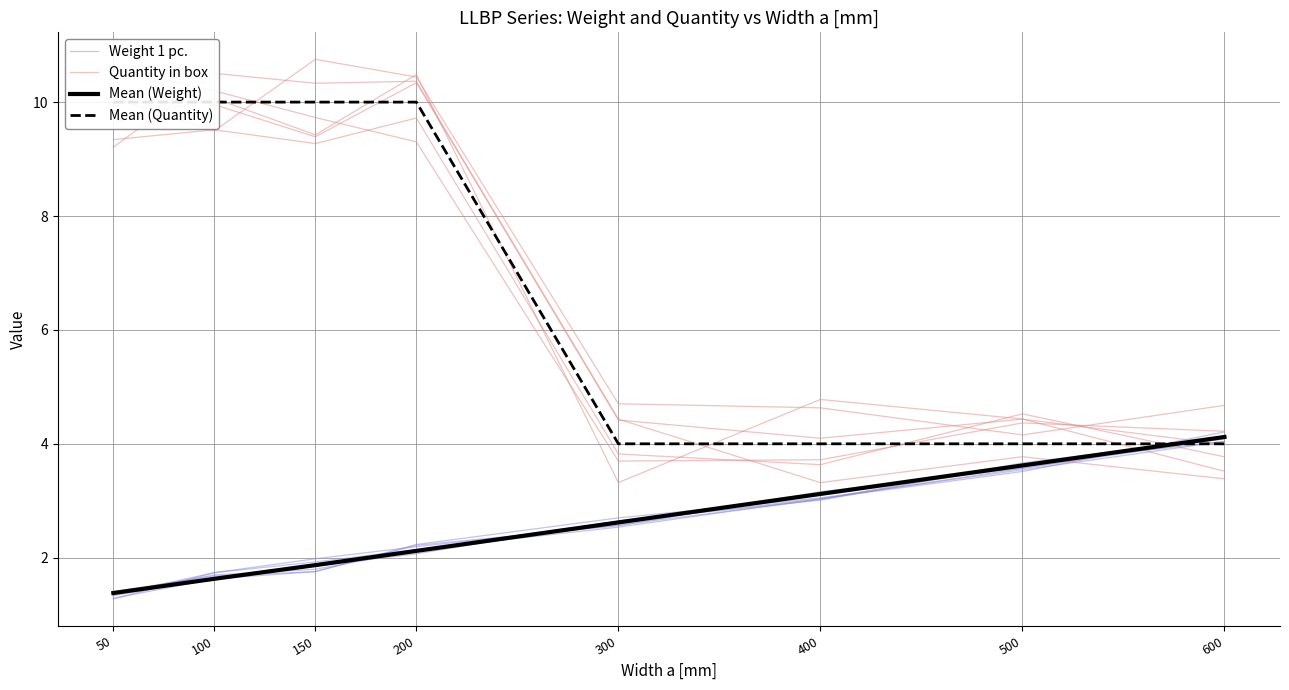

What are all the series names shown in the legend?

Weight 1 pc., Quantity in box, Mean (Weight), Mean (Quantity)